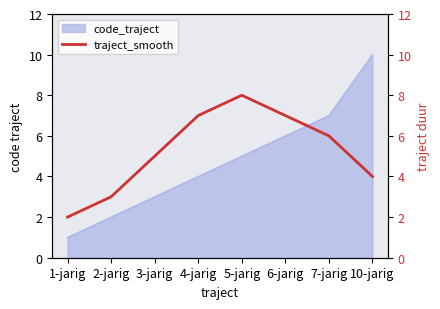

What is the label of the 6th point from the left?

6-jarig